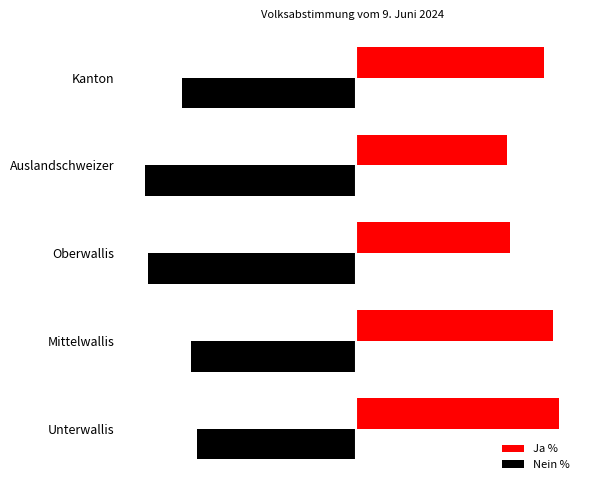

What is the maximum value for Nein %?

-44.0